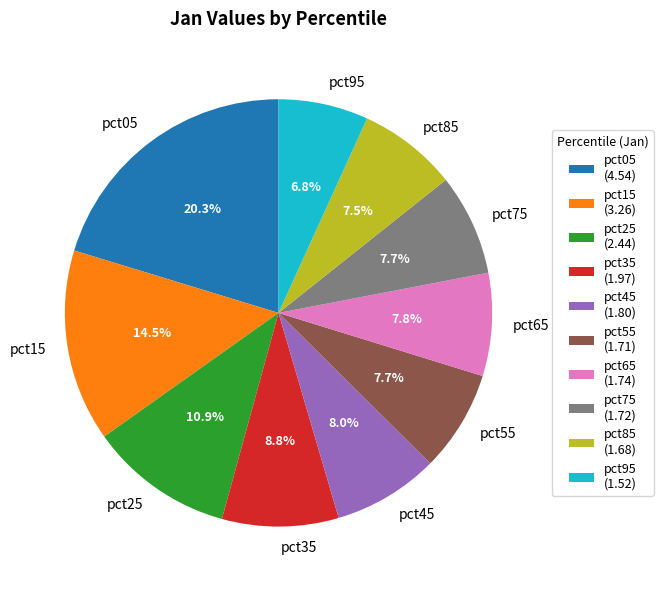

To the nearest percent, what portion does pct75 represent?

8%